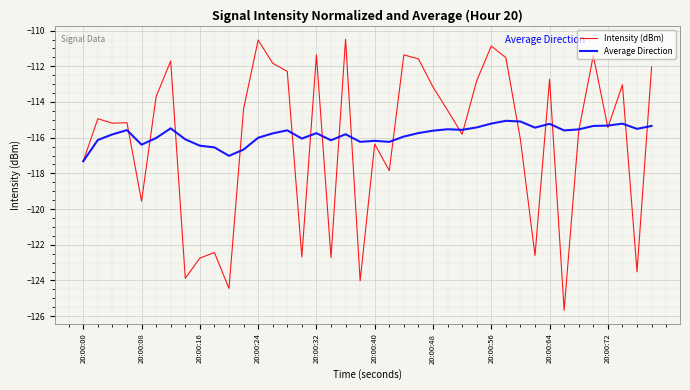

What are all the series names shown in the legend?

Intensity (dBm), Average Direction